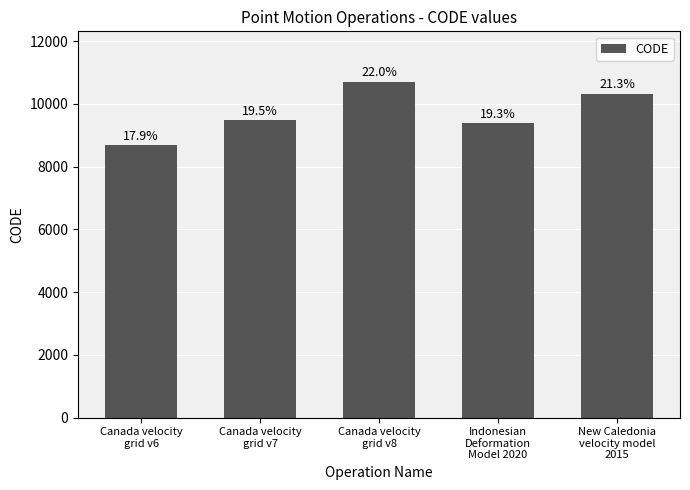

True or false: the data shows 16083 at Canada velocity
grid v7.

False